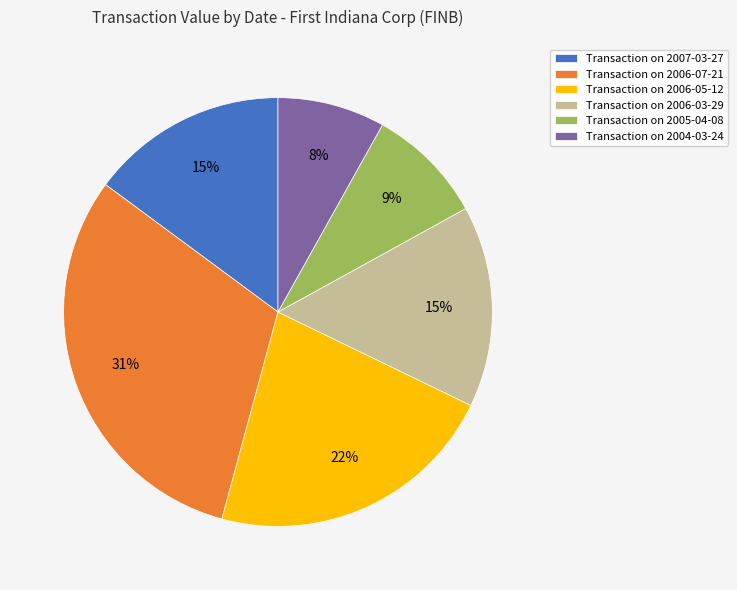

How many segments does this pie chart have?

6